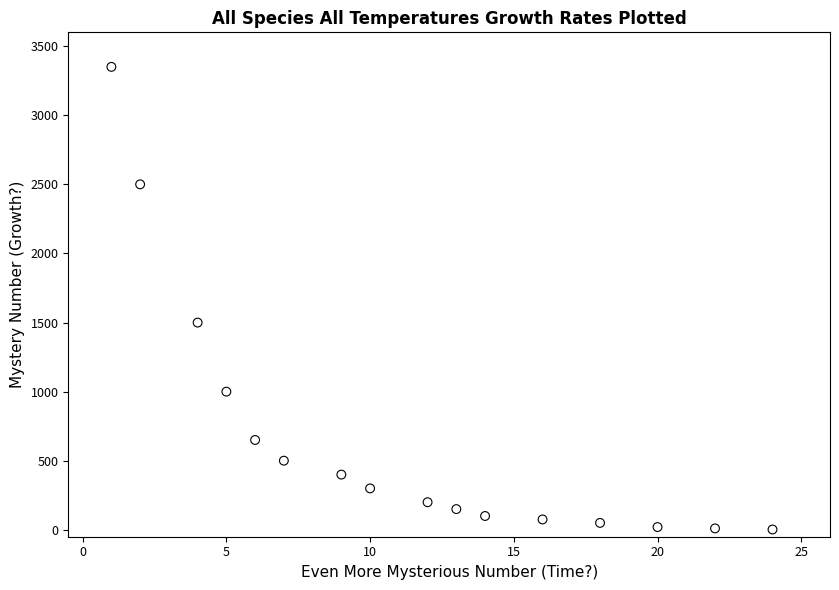

What Y value in the scatter plot is closest to 1676?

1499.6